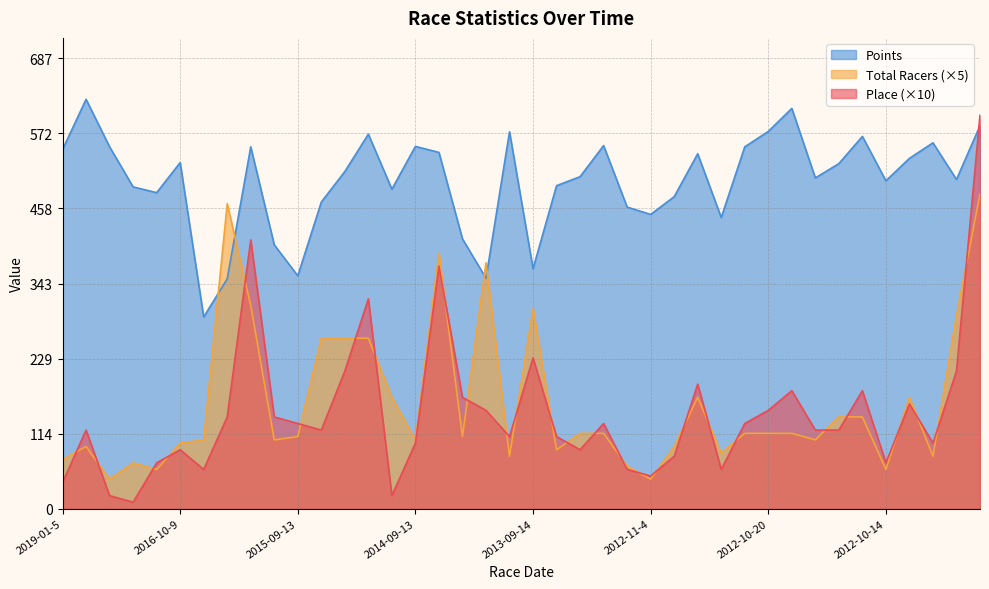

What is the approximate value of Points at 2012-10-14?

500.0